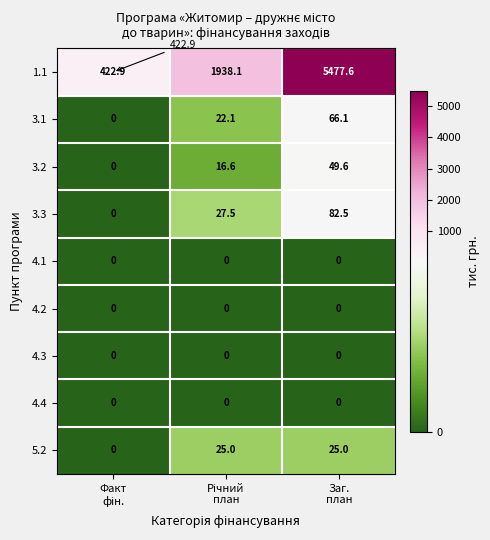

At which category is the sum across all series the highest?

Заг.
план